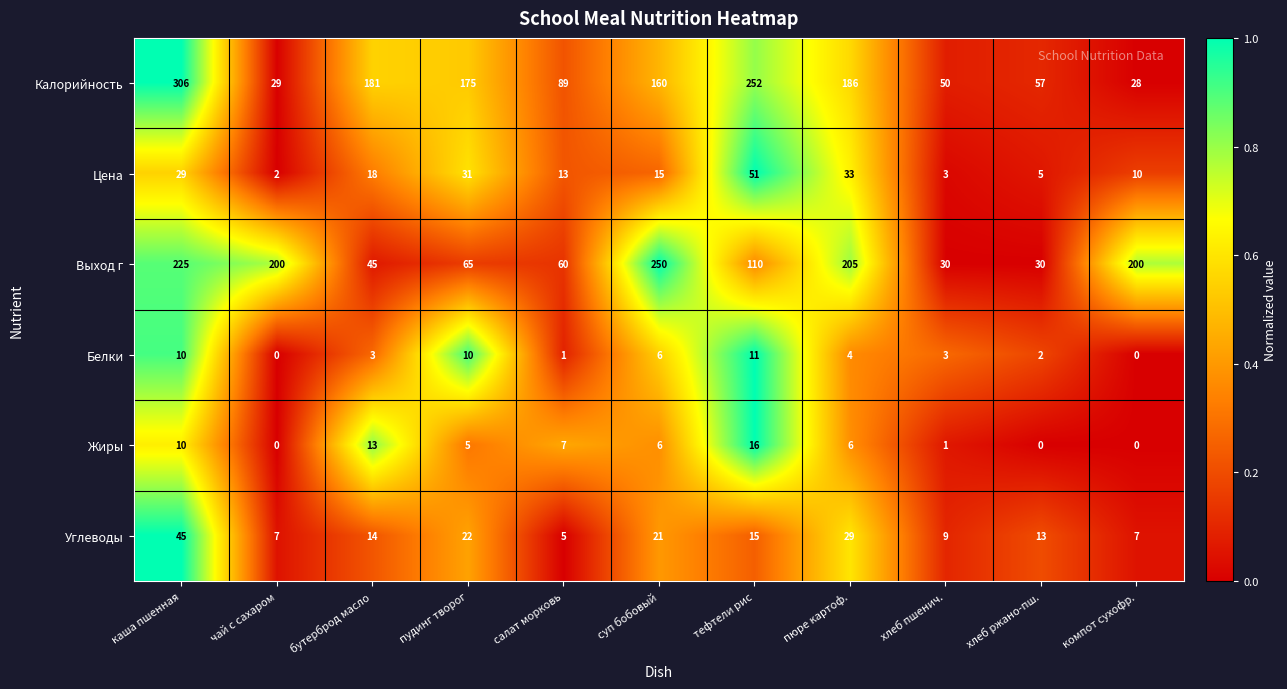

What is the approximate value of Цена at пюре картоф., to the nearest 10?

30